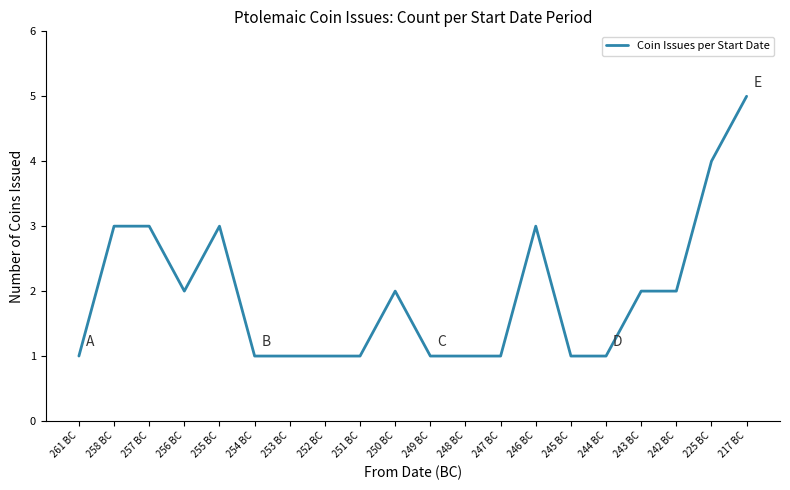

How many values are between 1 and 3?

18